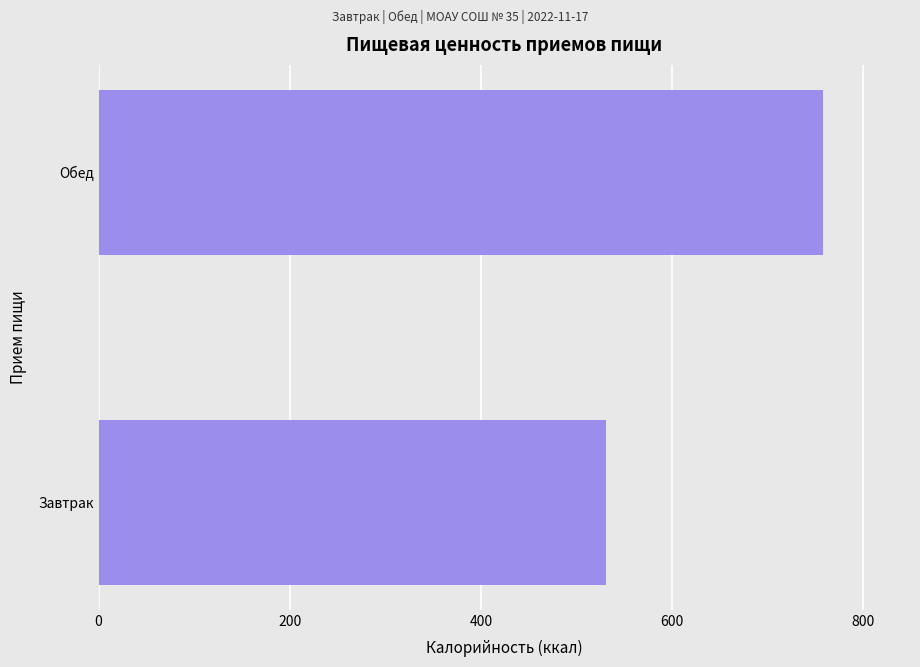

How many bars are there in total?

2